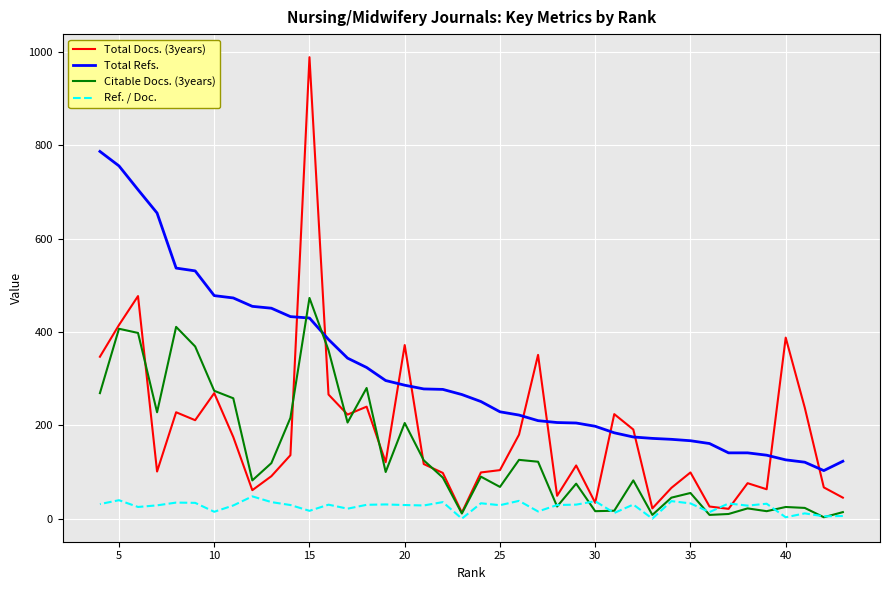

How many lines are shown in the chart?

4